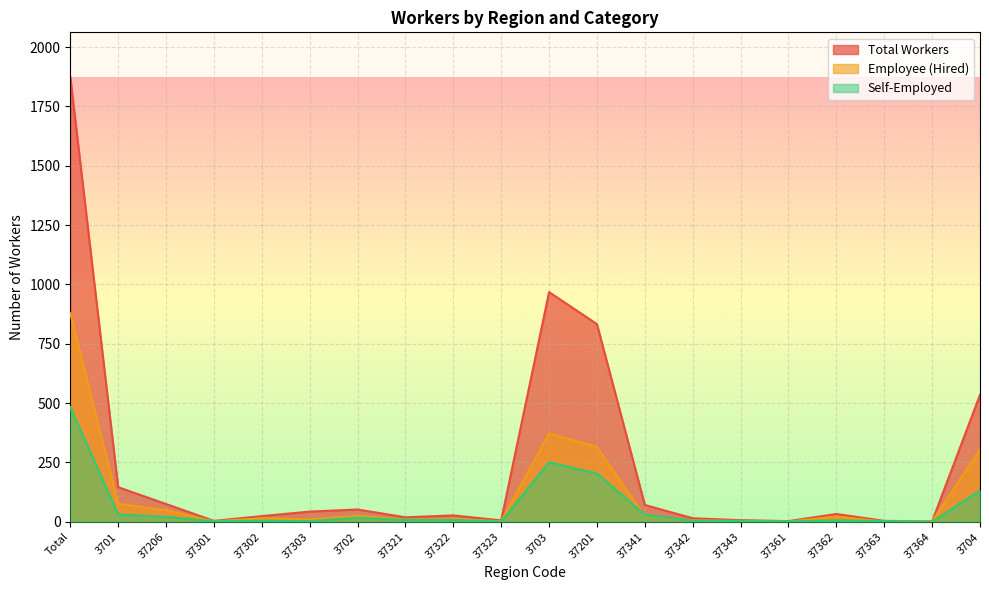

Rank the series by their maximum value, from highest to lowest.

Total Workers, Employee (Hired), Self-Employed